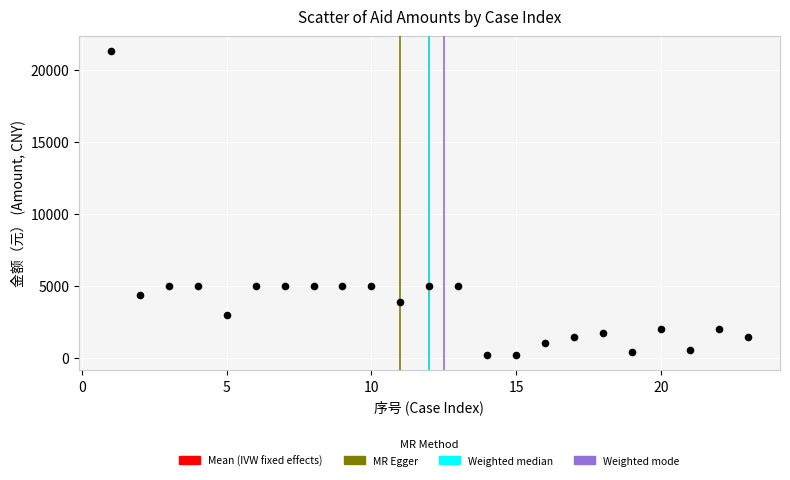

What is the range of Y values (max minus min)?

21100